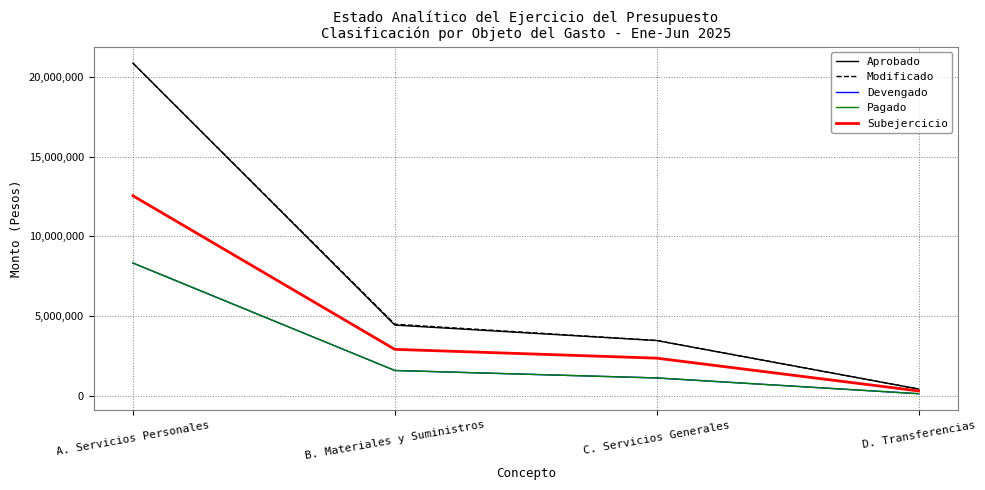

Which has a higher value, A. Servicios Personales or D. Transferencias?

A. Servicios Personales